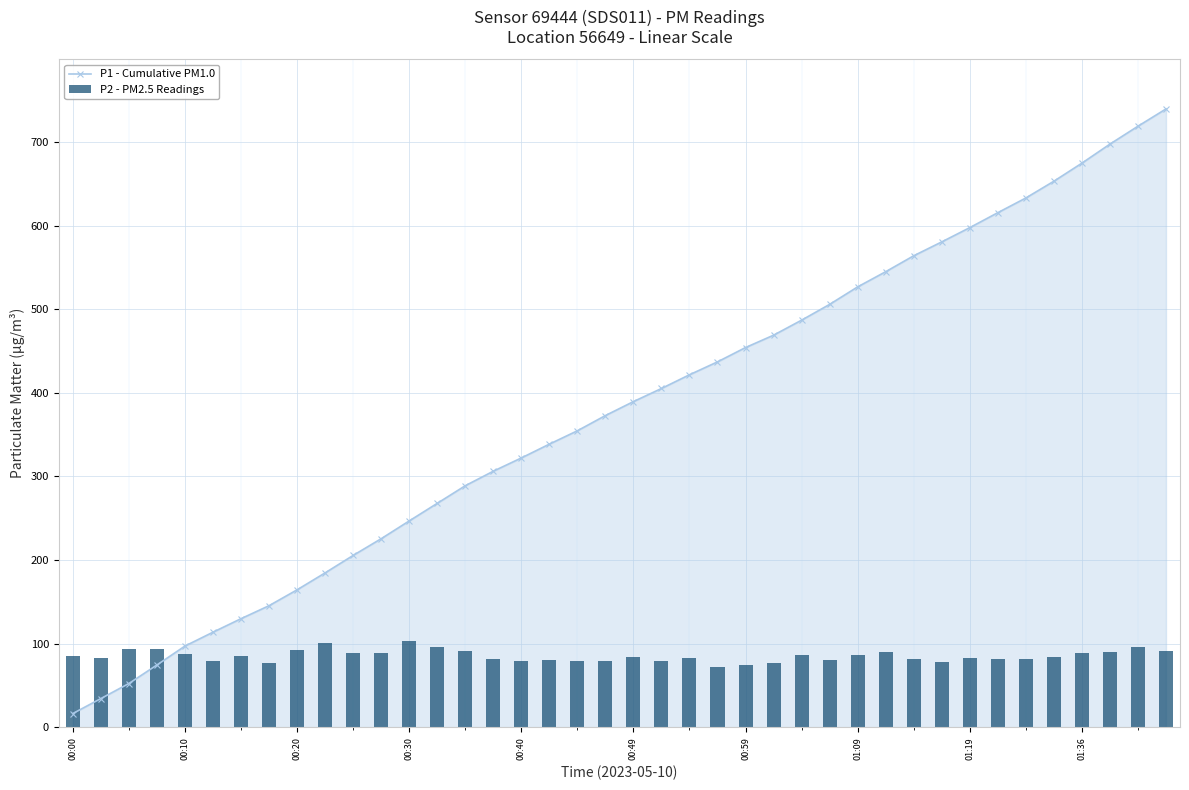

Reading left to right, list all the values displayed in this chart.

P1 - Cumulative PM1.0: 16.3	34.2	52.2	74.4	97.0	113.6	129.8	145.3	164.3	184.6	205.5	225.5	246.8	267.8	288.9	306.3	322.1	338.7	354.7	372.9	389.6	405.3	421.7	437.2	454.3	469.1	487.1	505.9	526.9	545.0	564.1	580.7	597.8	615.7	633.3	653.3	674.9	697.7	719.2	739.8
P2 - PM2.5 Readings: 85.1	82.5	94.0	94.0	87.3	78.7	85.1	77.0	92.4	100.6	89.0	88.8	103.4	96.1	91.1	81.1	79.6	80.0	79.6	78.7	83.5	79.3	82.6	72.4	74.5	76.8	86.7	80.4	86.6	89.4	81.9	77.4	82.2	81.4	81.1	84.1	88.5	89.8	95.5	90.8